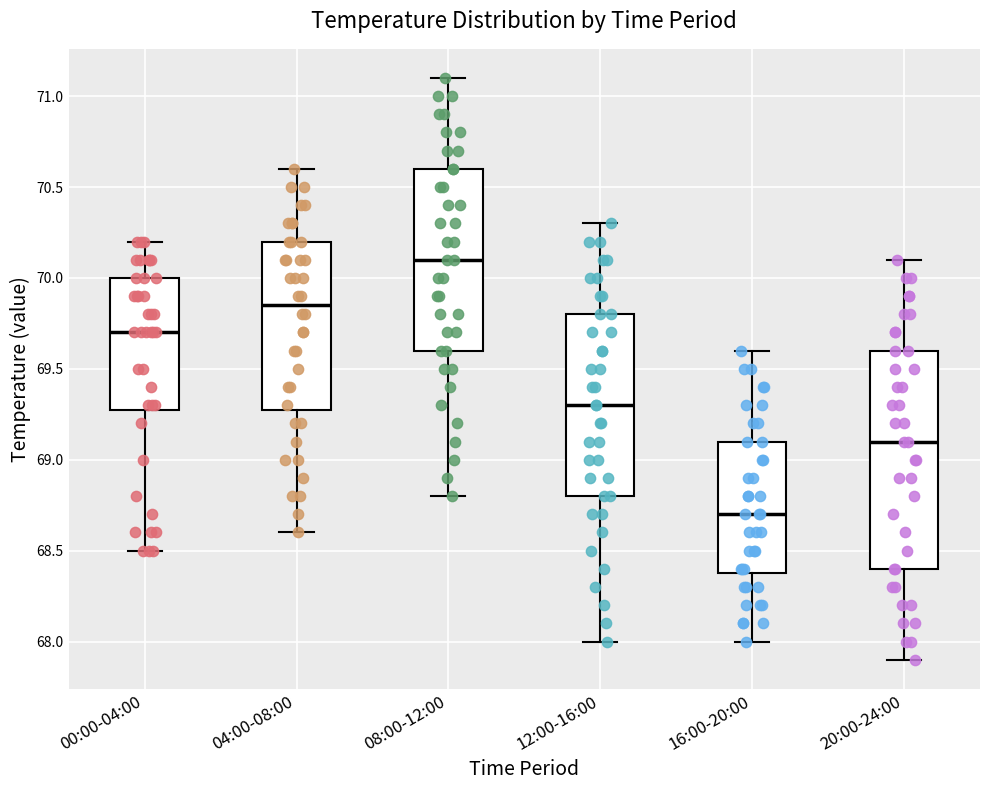

Reading left to right, transcribe this box plot: for each box, give where its median line is, the range the box spans, and where its two whiskers end, as read against the y-axis. The values are not printed on the chart, so give them approximately, as read against the axis.

00:00-04:00: median 69.70, box 69.30 to 70.00, whiskers 68.50 to 70.20
04:00-08:00: median 69.85, box 69.30 to 70.20, whiskers 68.60 to 70.60
08:00-12:00: median 70.10, box 69.60 to 70.60, whiskers 68.80 to 71.10
12:00-16:00: median 69.30, box 68.80 to 69.80, whiskers 68.00 to 70.30
16:00-20:00: median 68.70, box 68.40 to 69.10, whiskers 68.00 to 69.60
20:00-24:00: median 69.10, box 68.40 to 69.60, whiskers 67.90 to 70.10